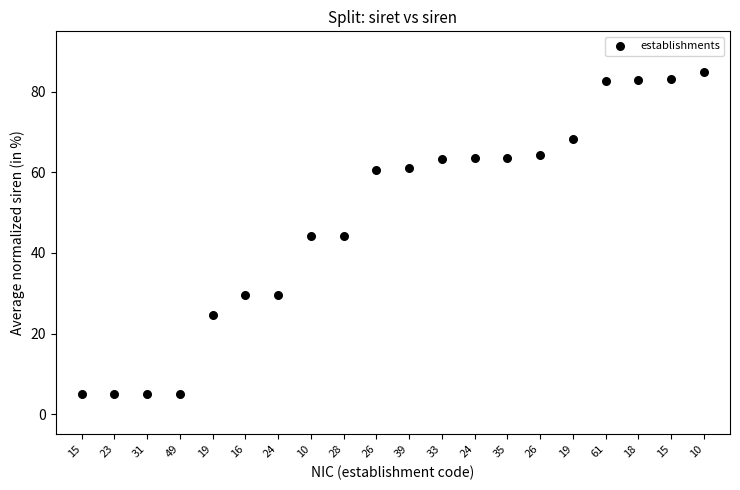

What is the range of Y values (max minus min)?

80.0